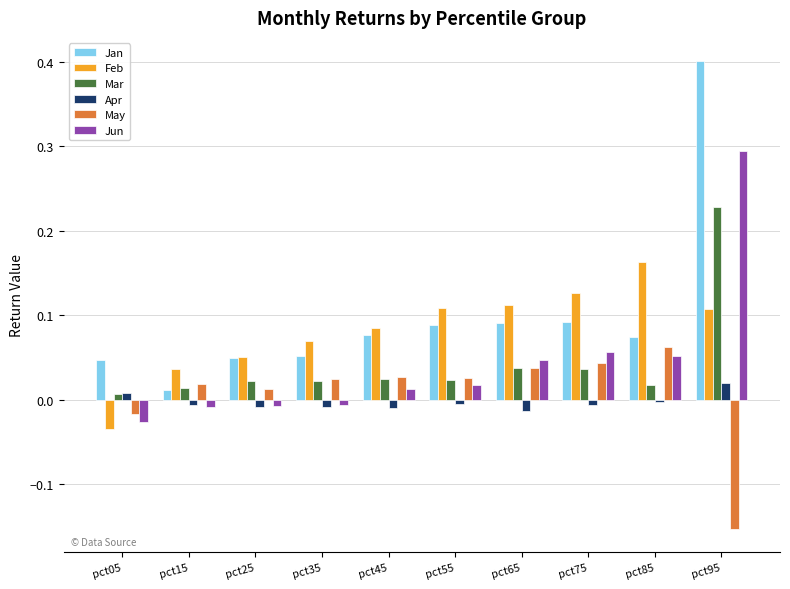

The Apr series shows -0.0 at pct85. True or false?

True